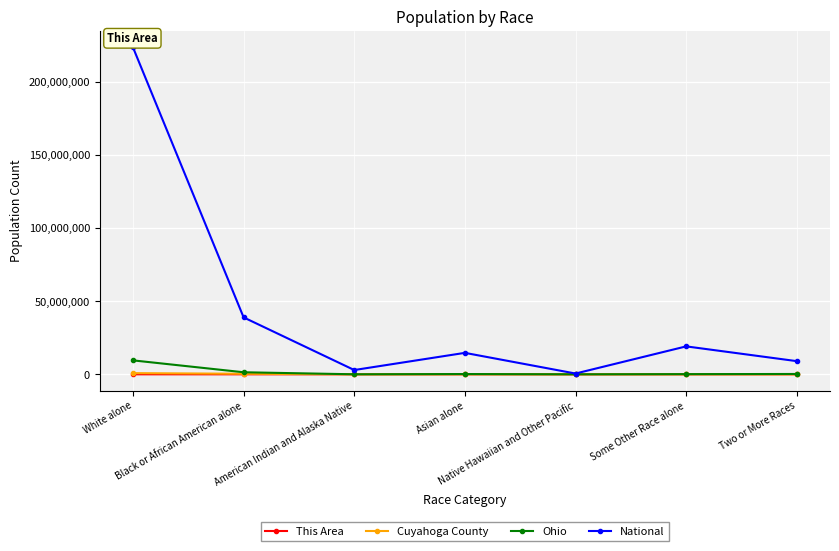

Which series has the largest range (max minus min)?

National